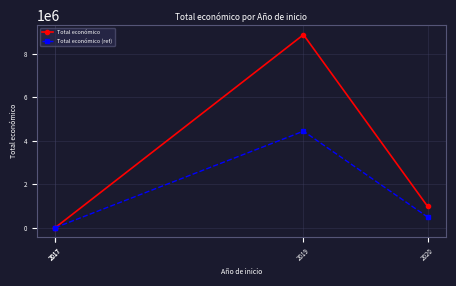

At which label does Total económico reach its minimum?

2017